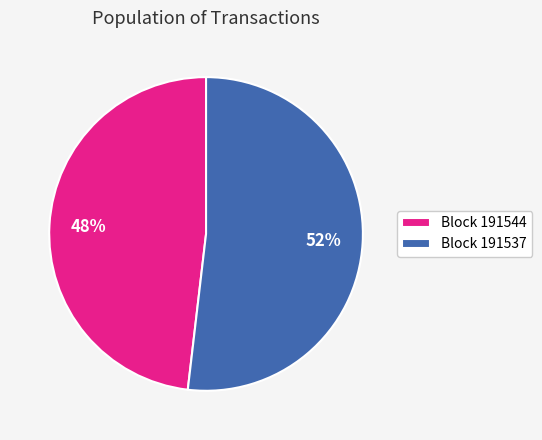

What is the smallest slice in the pie chart?

Block 191544